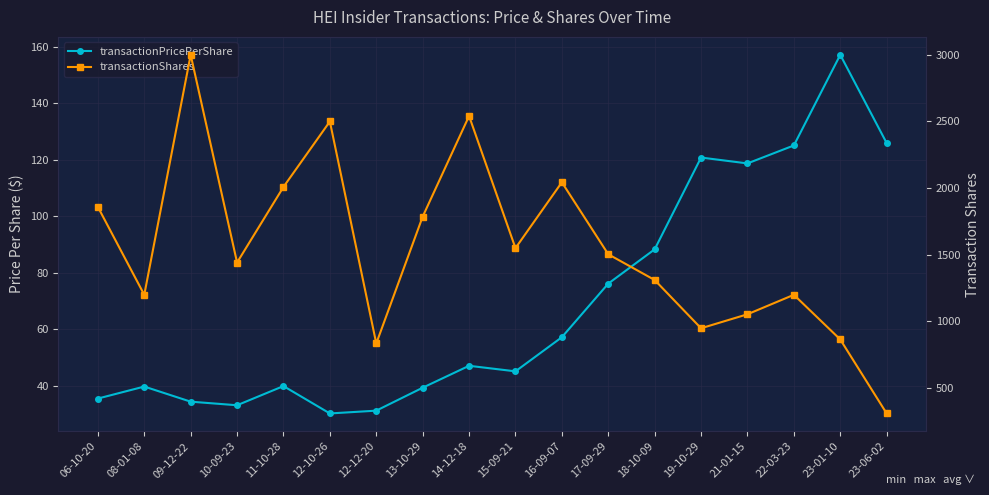

What position from the right is 13-10-29?

11